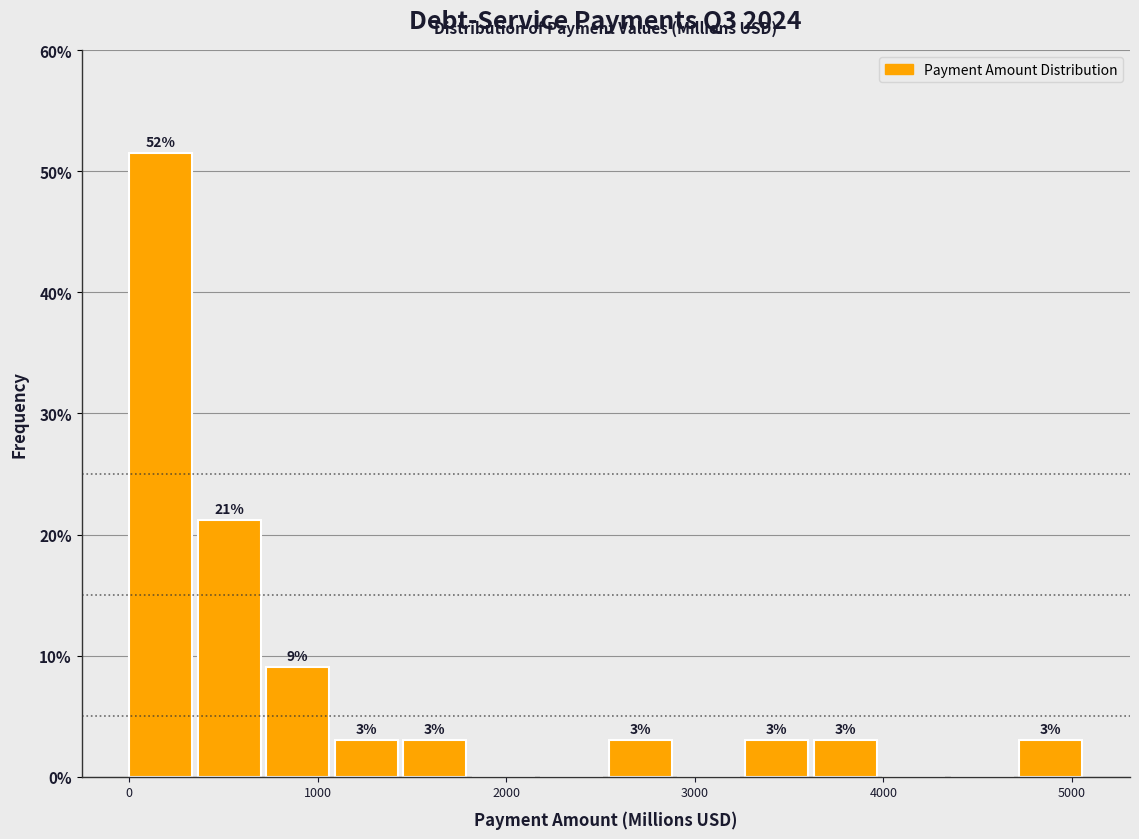

Read against the x-axis, roughly where is the centre of the tallest bar?

200